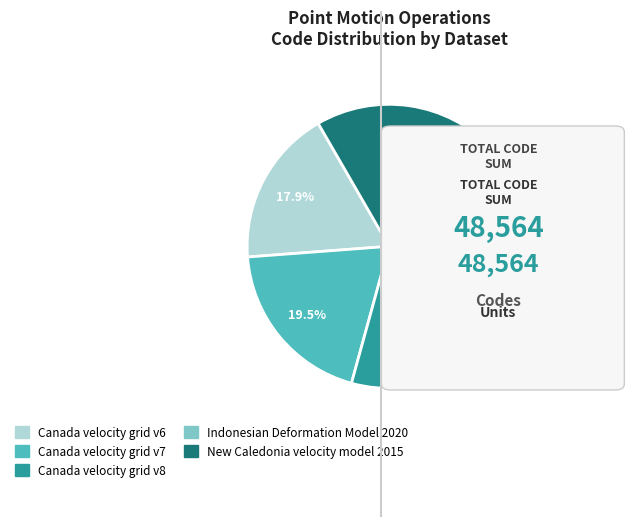

Approximately how many times larger is the value at Canada velocity grid v6 compared to Canada velocity grid v8?

0.8